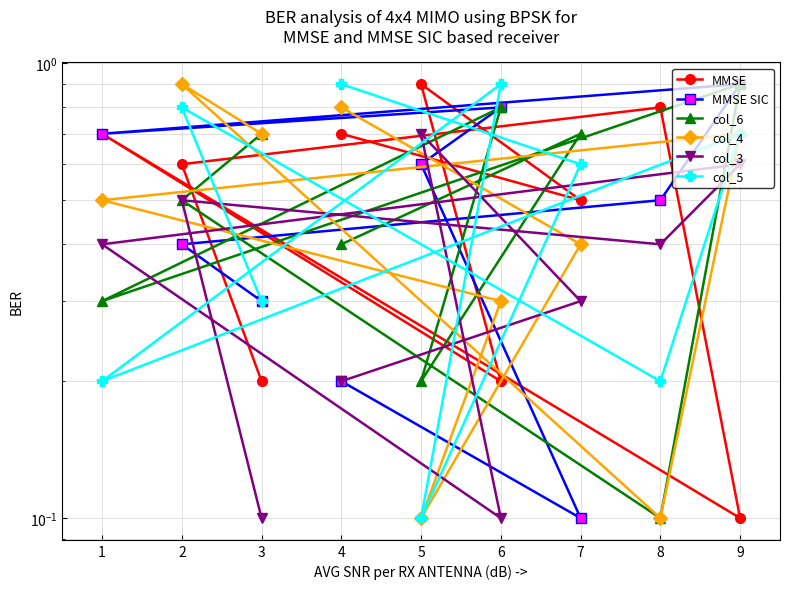

Rank the series by their maximum value, from lowest to highest.

col_3, MMSE, MMSE SIC, col_6, col_4, col_5